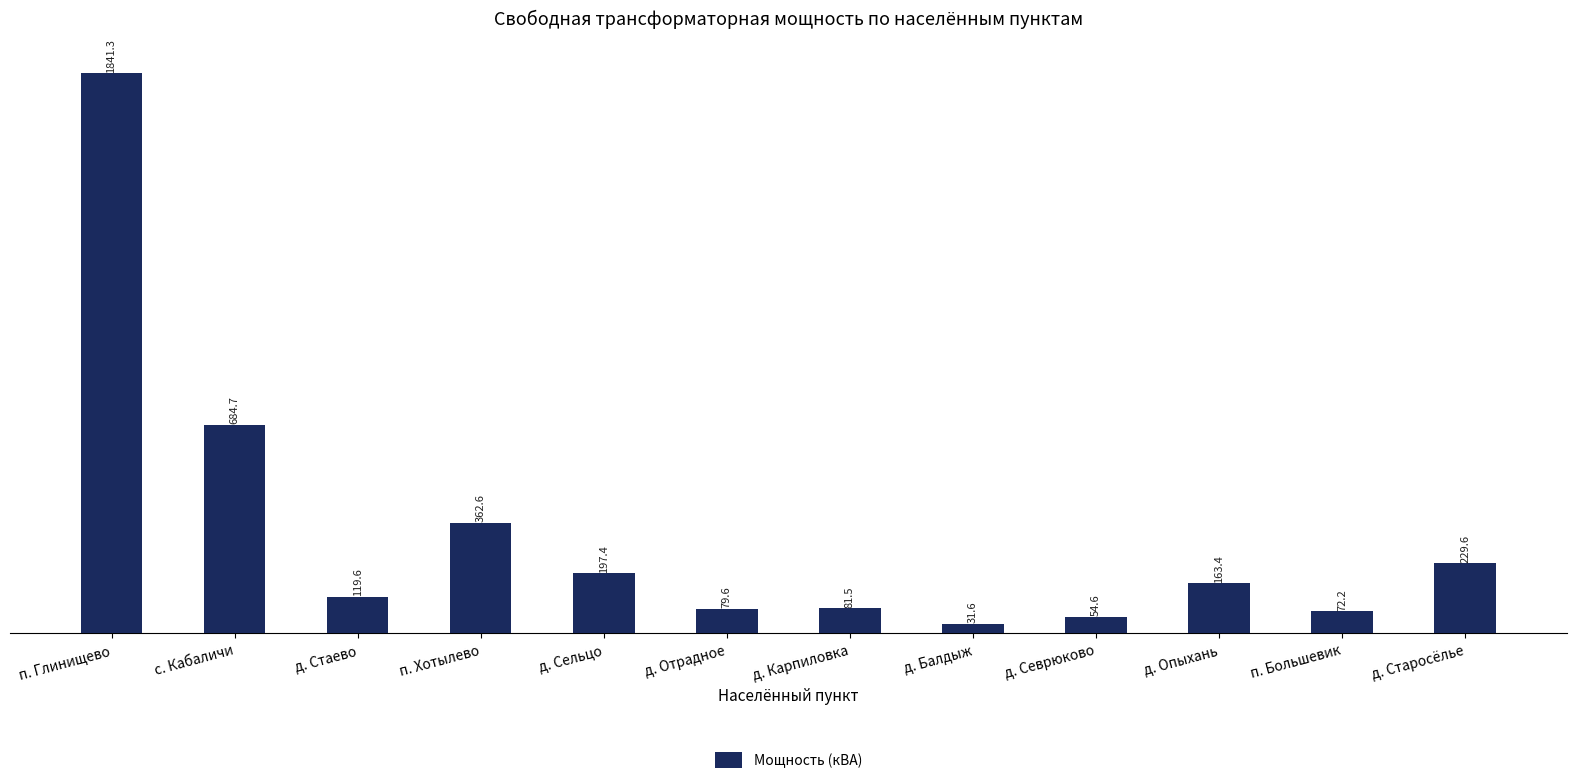

List the labels in order of value, smallest first.

д. Балдыж, д. Севрюково, п. Большевик, д. Отрадное, д. Карпиловка, д. Стаево, д. Опыхань, д. Сельцо, д. Старосёлье, п. Хотылево, с. Кабаличи, п. Глинищево